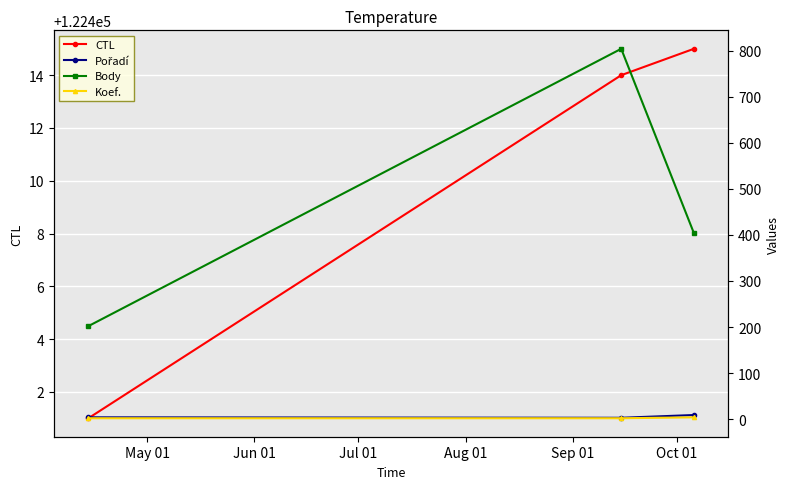

What is the value of the CTL point at the 1st from the left?

122401